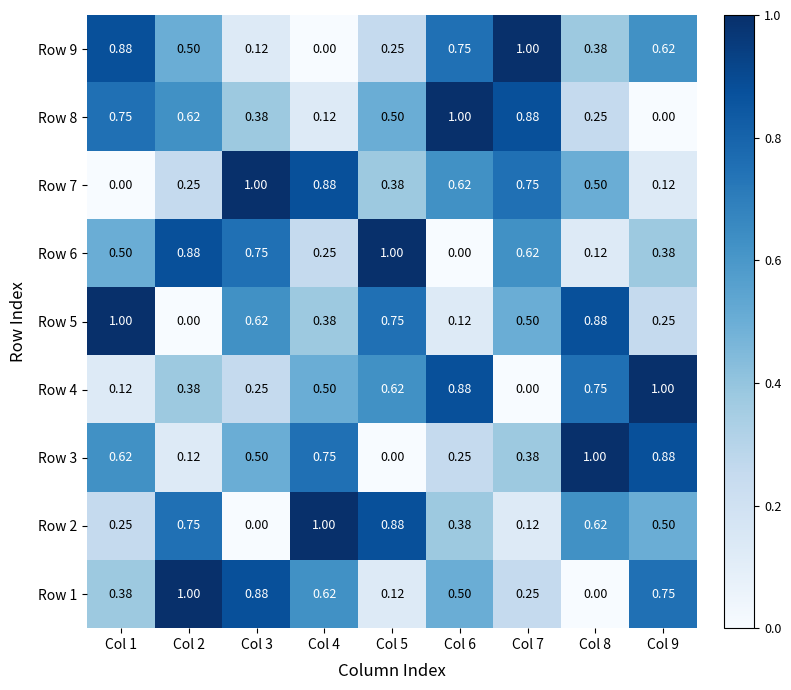

Is the value of Row 7 at Col 9 greater than the value of Row 6 at Col 2?

No